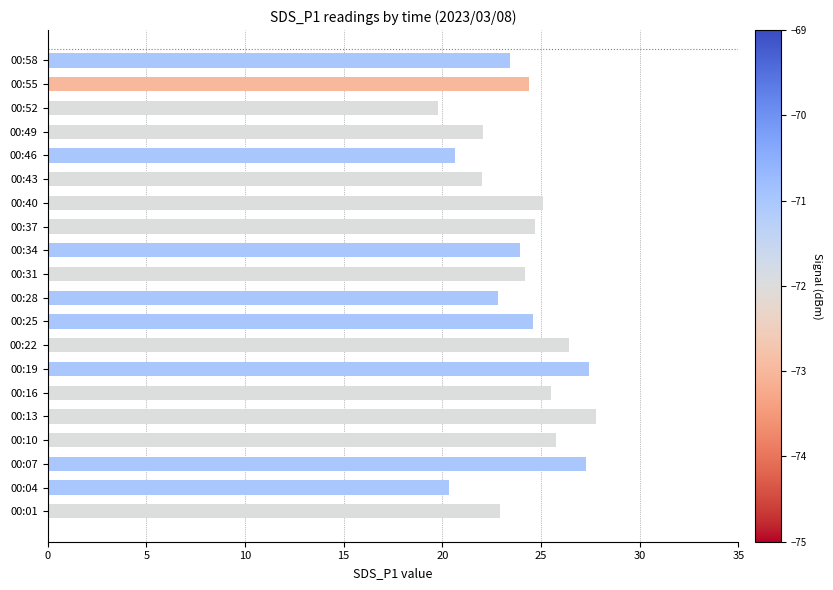

What is the approximate value at 00:55?

24.4